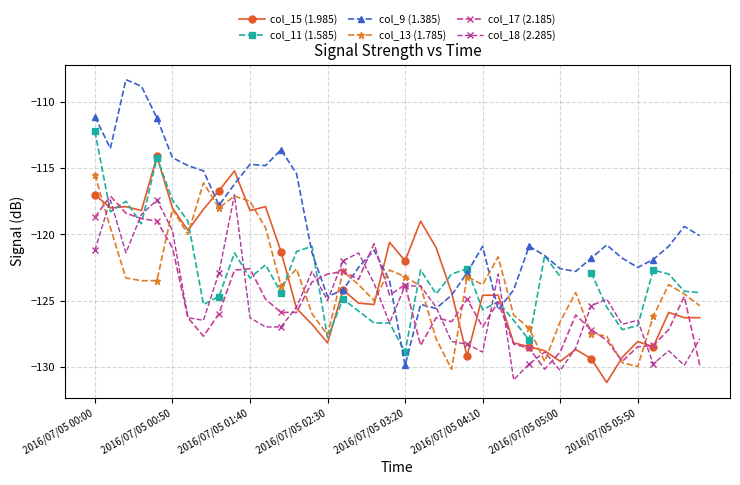

Read the col_17 (2.185) value at 21.

-128.4